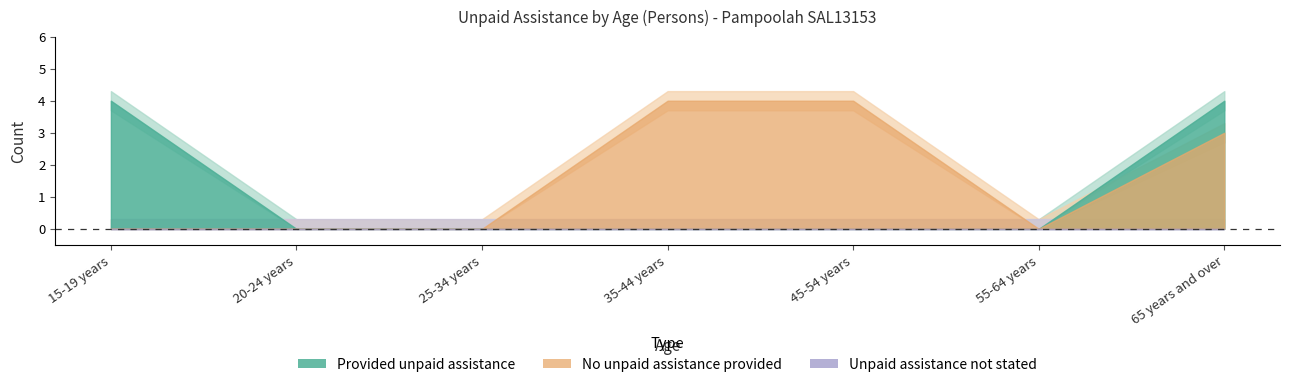

What is the label of the 5th point from the right?

25-34 years